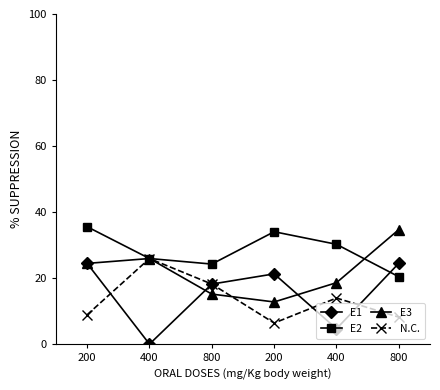

What is the spread (max minus min) of values at 800?

9.1